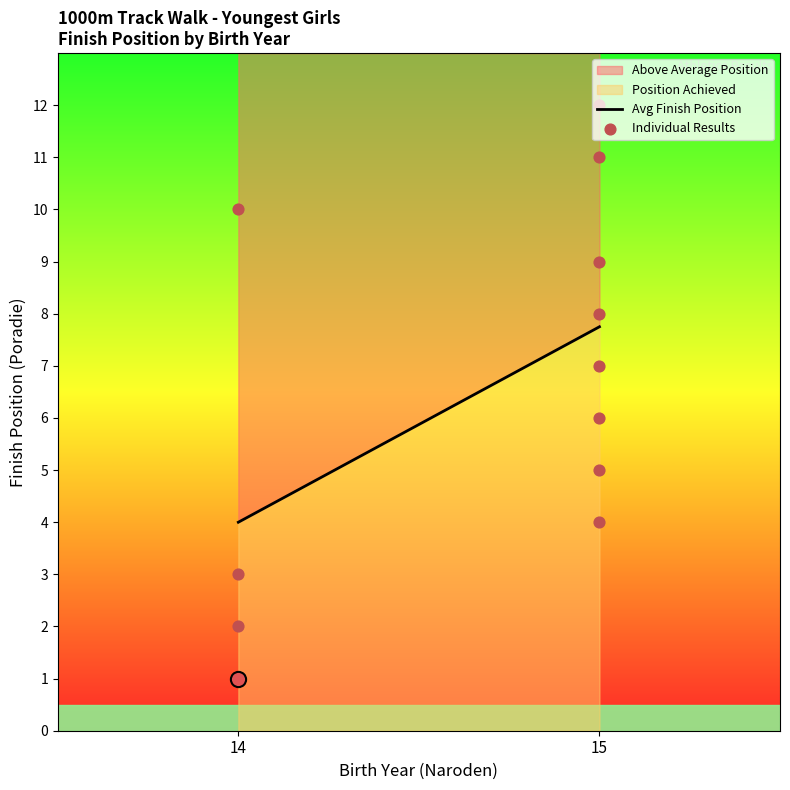

Which has a higher value, 15 or 15?

15